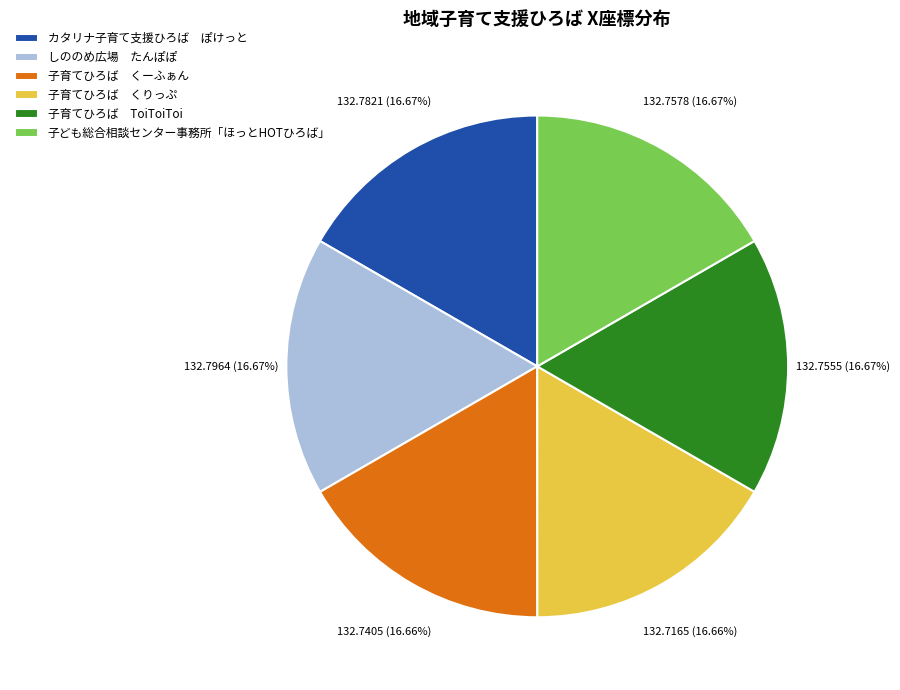

Does カタリナ子育て支援ひろば ぽけっと represent more than half of the total?

No